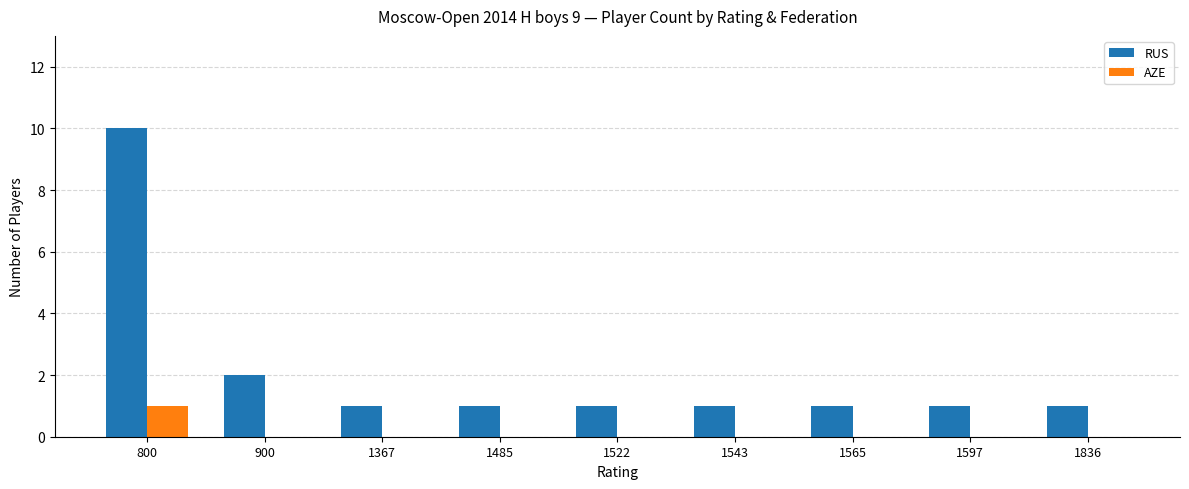

How many groups of bars are there?

9